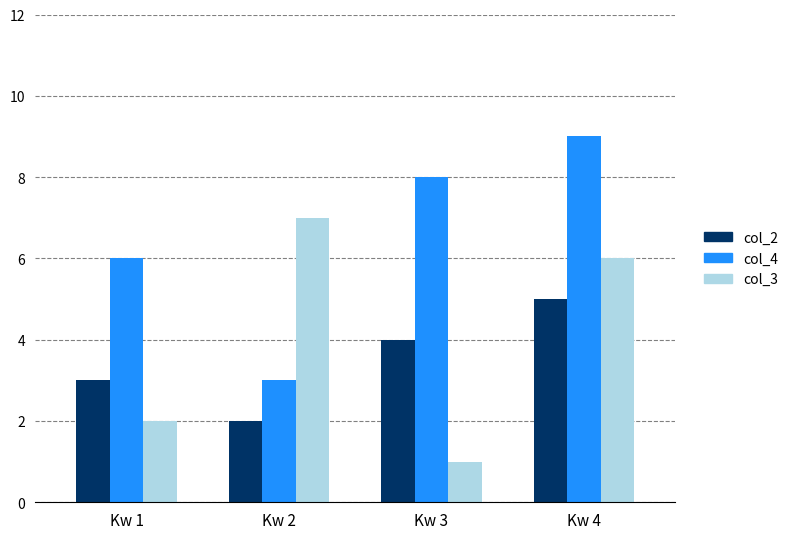

Between Kw 1 and Kw 4, which series saw the biggest shift?

col_3